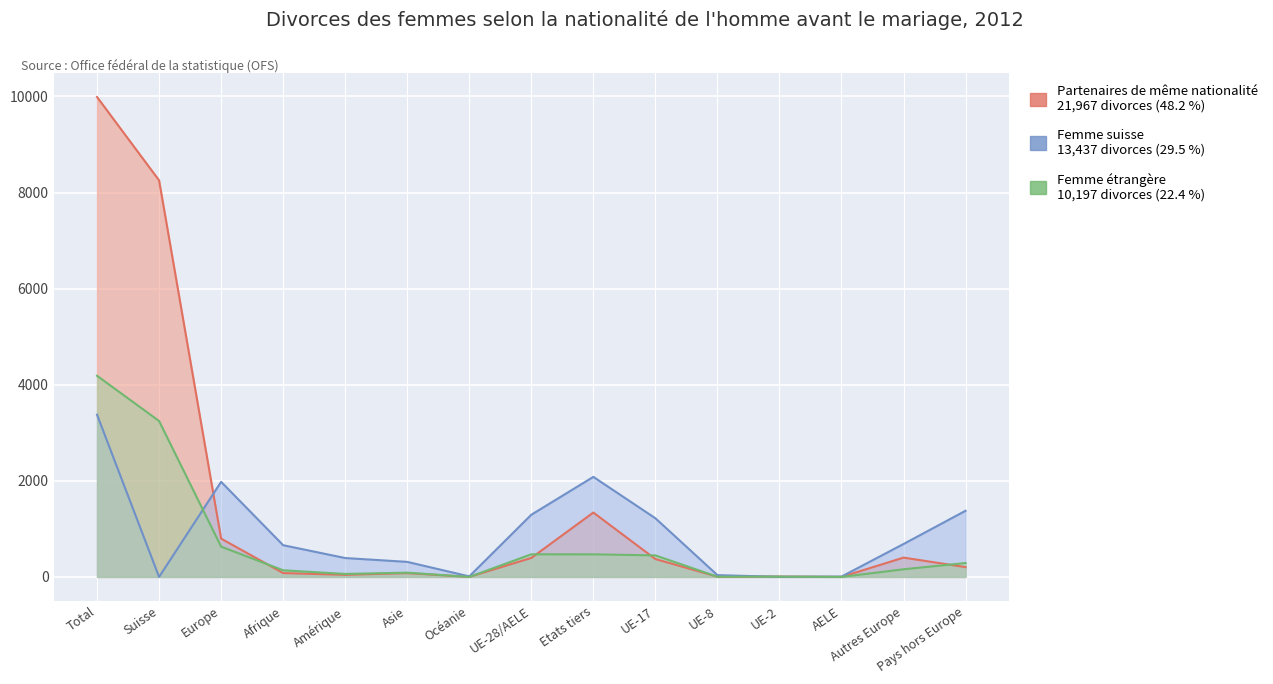

What are all the series names shown in the legend?

Partenaires de même nationalité, Femme suisse, Femme étrangère